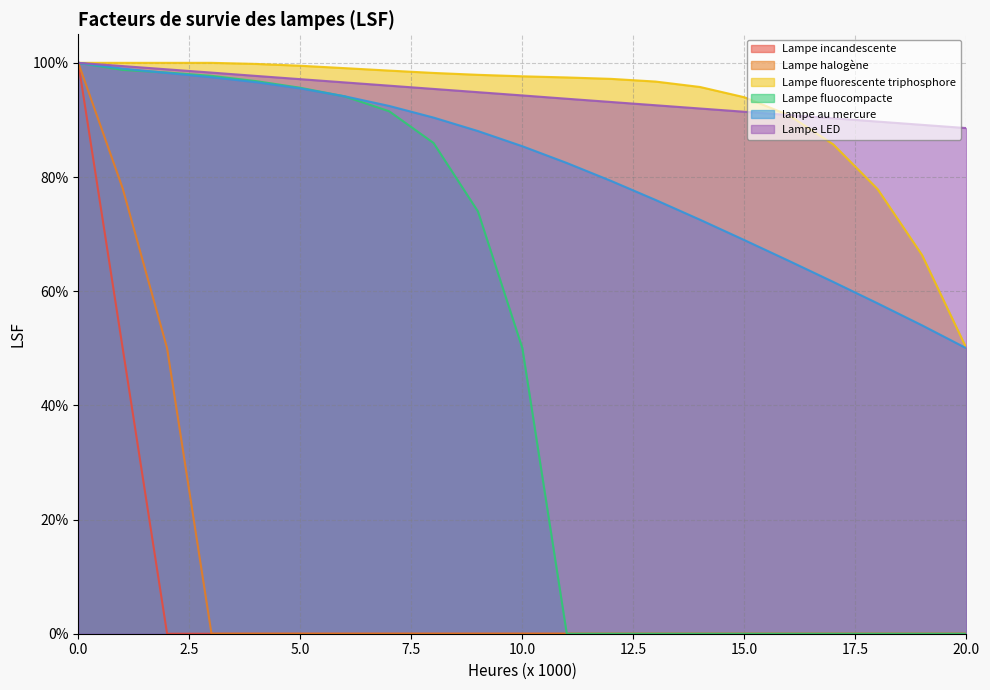

Count the Lampe halogène values in the range 0 to 1.

21